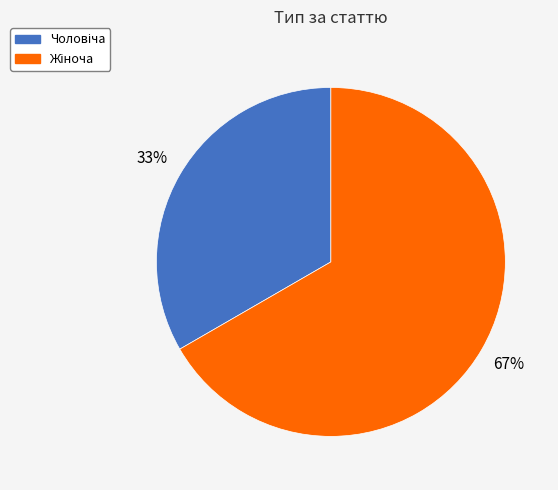

How many slices are in this pie chart?

2